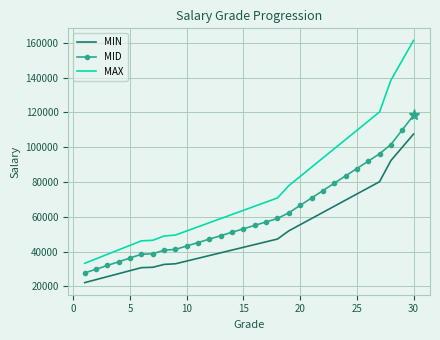

What are all the series names shown in the legend?

MIN, MID, MAX